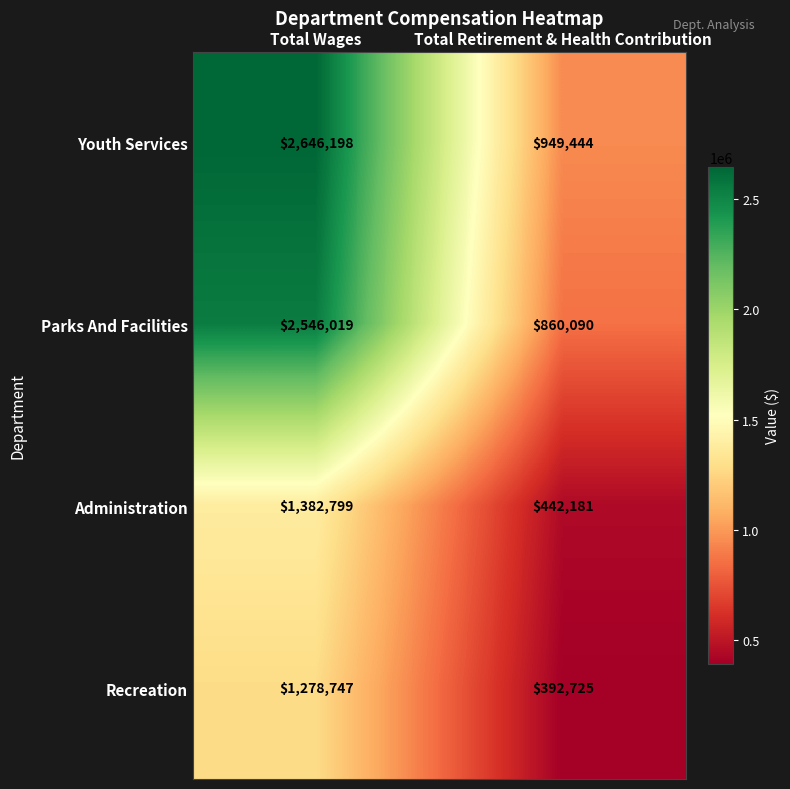

What is the difference between the maximum and minimum values in the Recreation series?

886022